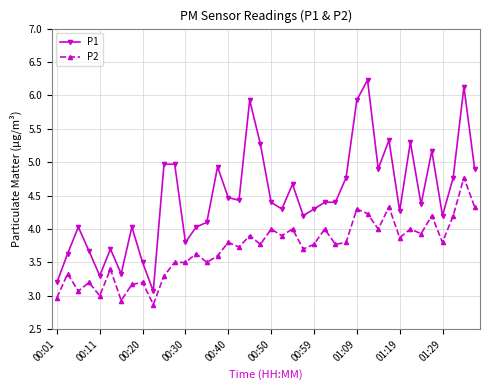

Which series has the largest range (max minus min)?

P1